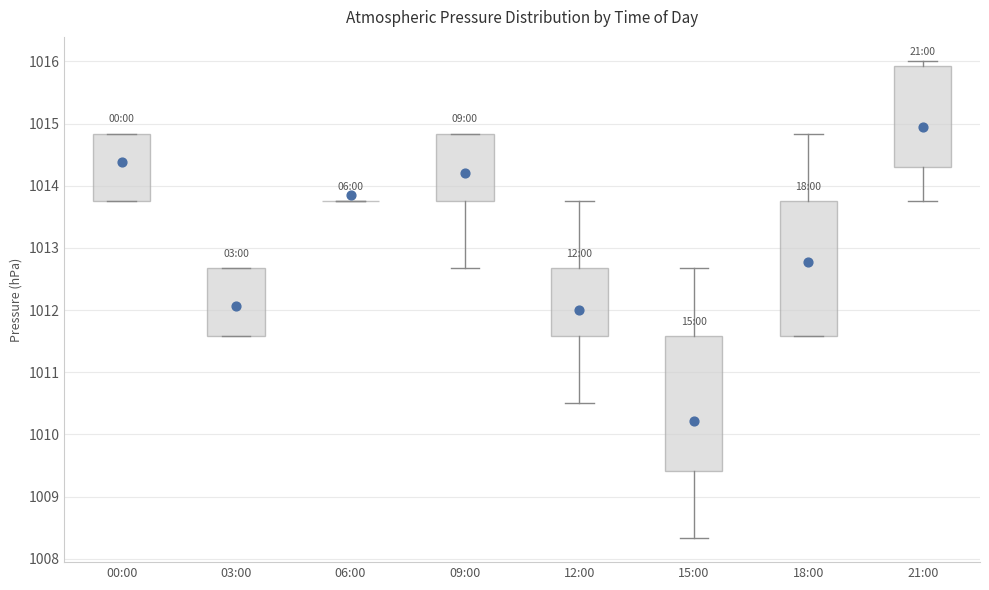

Reading left to right, transcribe this box plot: for each box, give where its median line is, the range the box spans, and where its two whiskers end, as read against the y-axis. The values are not printed on the chart, so give them approximately, as read against the axis.

00:00: median 1014.8 (drawn on the box's upper edge), box 1013.8 to 1014.8, whiskers 1013.8 to 1014.8
03:00: median 1011.6 (drawn on the box's lower edge), box 1011.6 to 1012.7, whiskers 1011.6 to 1012.7
06:00: box collapsed to a line at 1013.8, whiskers 1013.8 to 1013.8
09:00: median 1013.8 (drawn on the box's lower edge), box 1013.8 to 1014.8, whiskers 1012.7 to 1014.8
12:00: median 1011.6 (drawn on the box's lower edge), box 1011.6 to 1012.7, whiskers 1010.5 to 1013.8
15:00: median 1010.5, box 1009.4 to 1011.6, whiskers 1008.3 to 1012.7
18:00: median 1012.7, box 1011.6 to 1013.8, whiskers 1011.6 to 1014.8
21:00: median 1014.8, box 1014.3 to 1015.9, whiskers 1013.8 to 1016.0